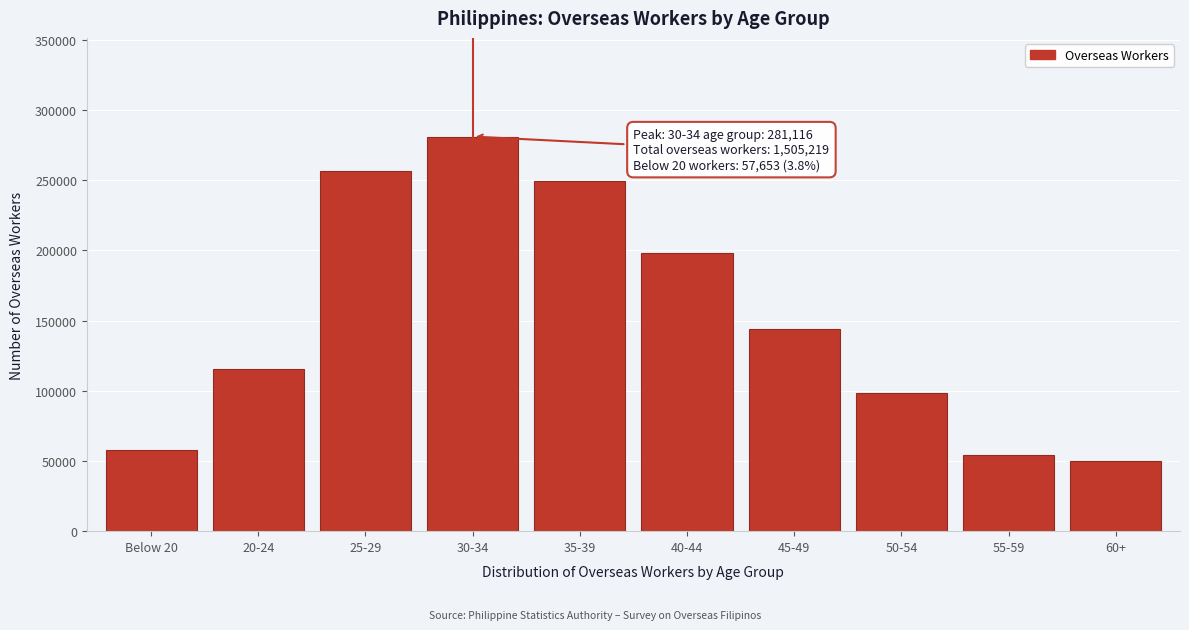

Reading left to right, transcribe all the data shown in this chart.

57653	115568	256547	281116	249368	198214	144112	98389	54537	49715